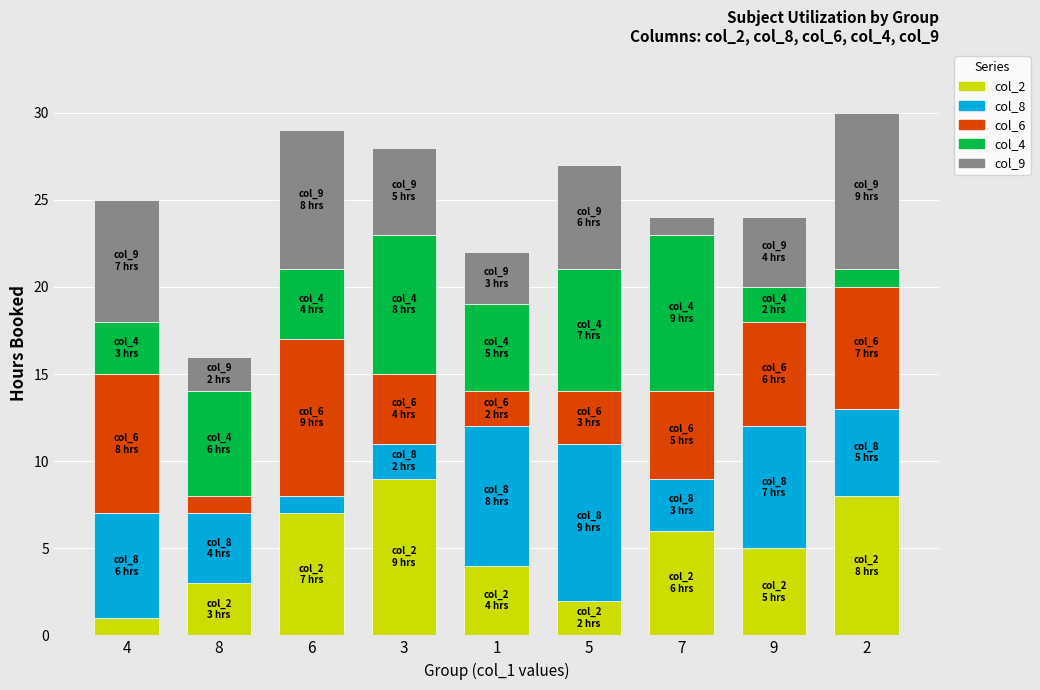

Is it true that col_2 equals 2 at 1?

False